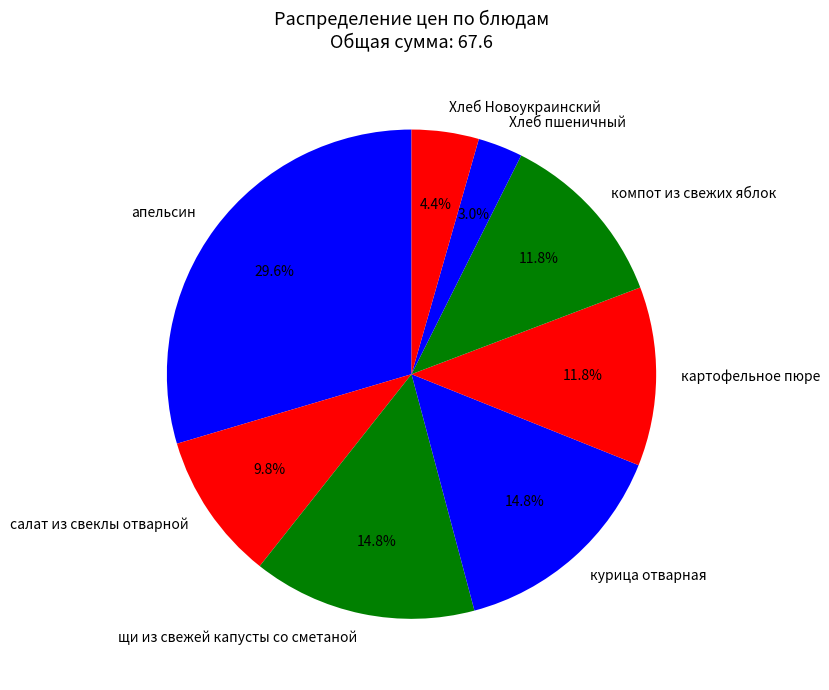

How many slices are in this pie chart?

8